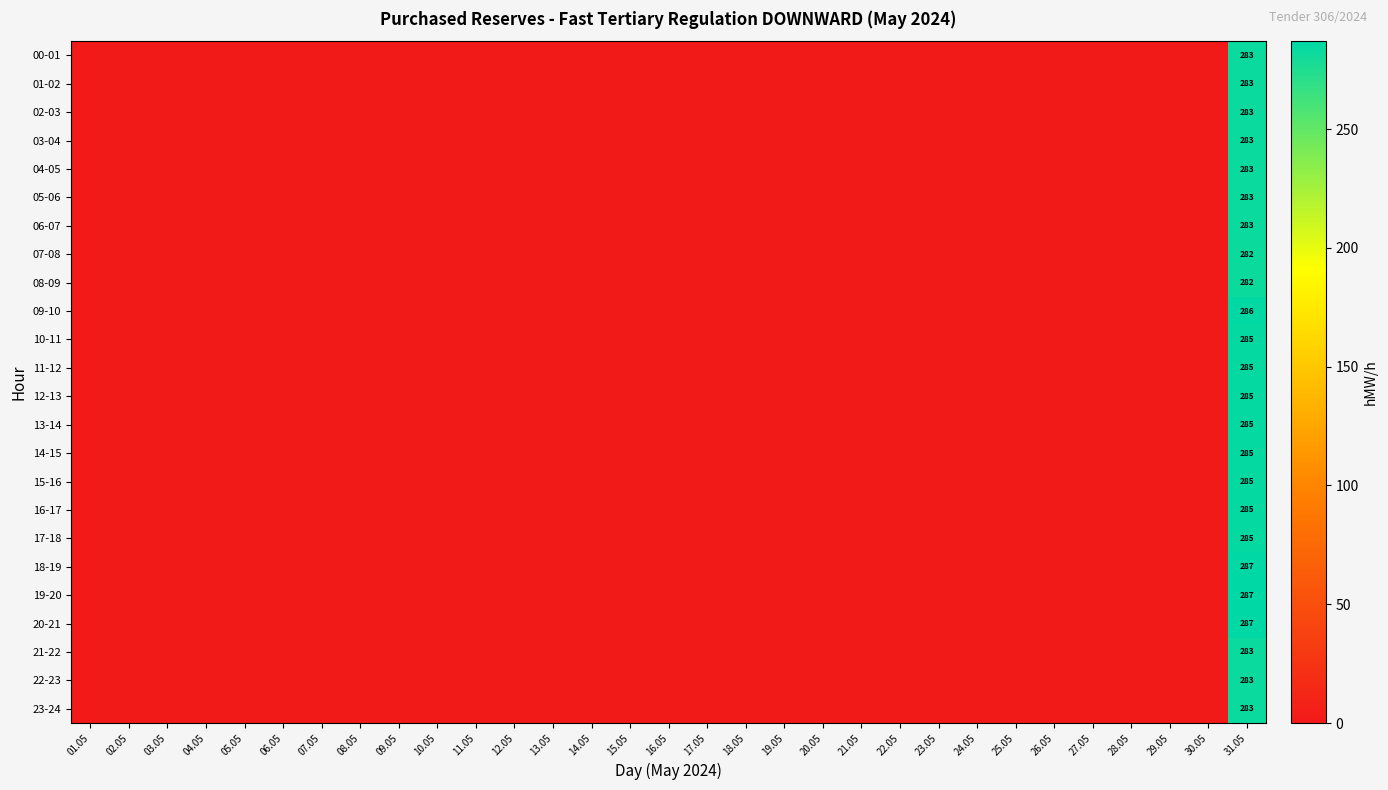

Is it true that 06-07 equals 0 at 07.05?

True